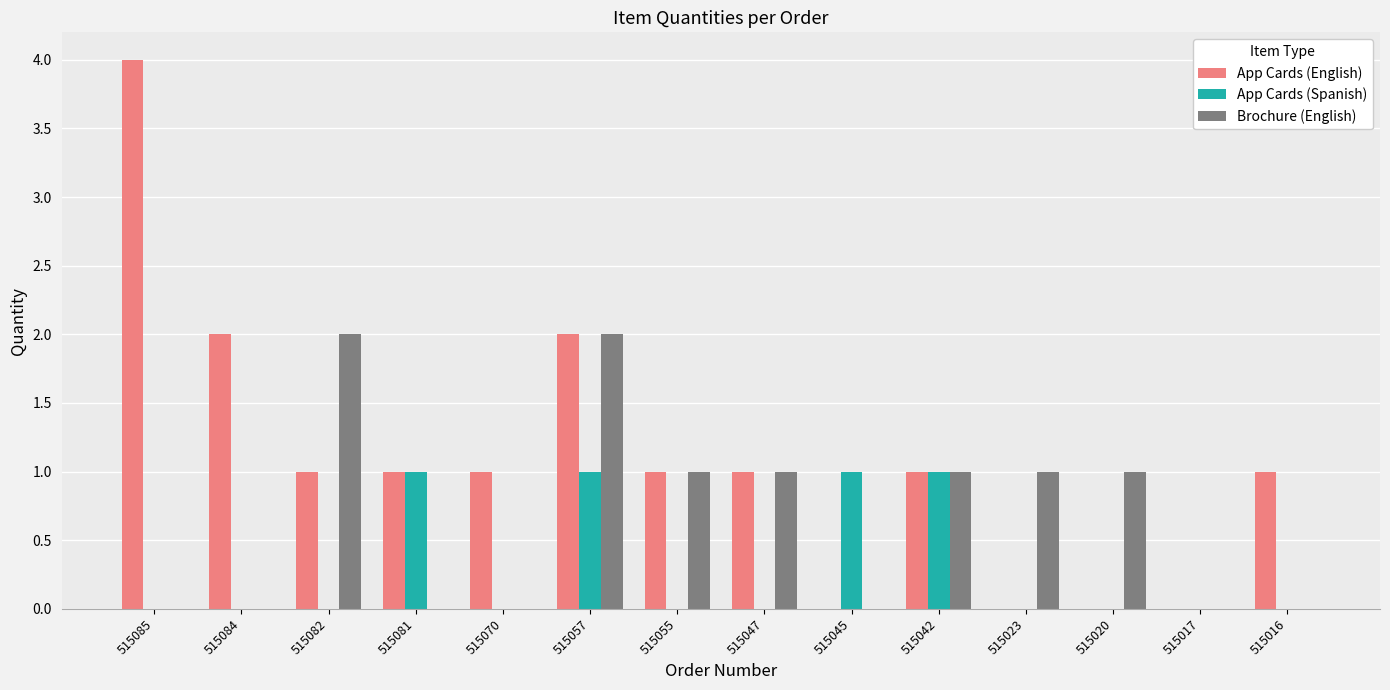

Count the Brochure (English) values in the range 0 to 1.

12